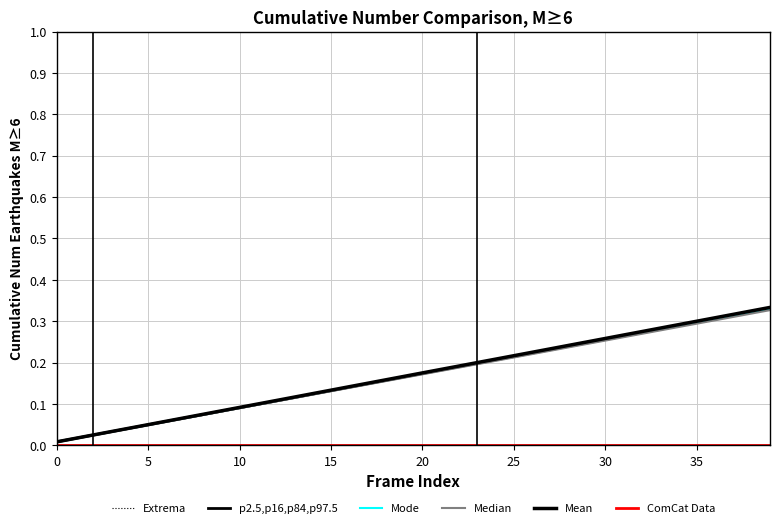

Which series has the widest spread of values?

Mean